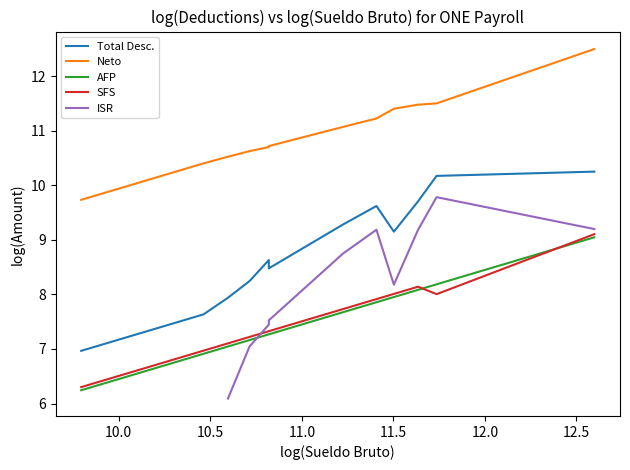

What are all the series names shown in the legend?

Total Desc., Neto, AFP, SFS, ISR